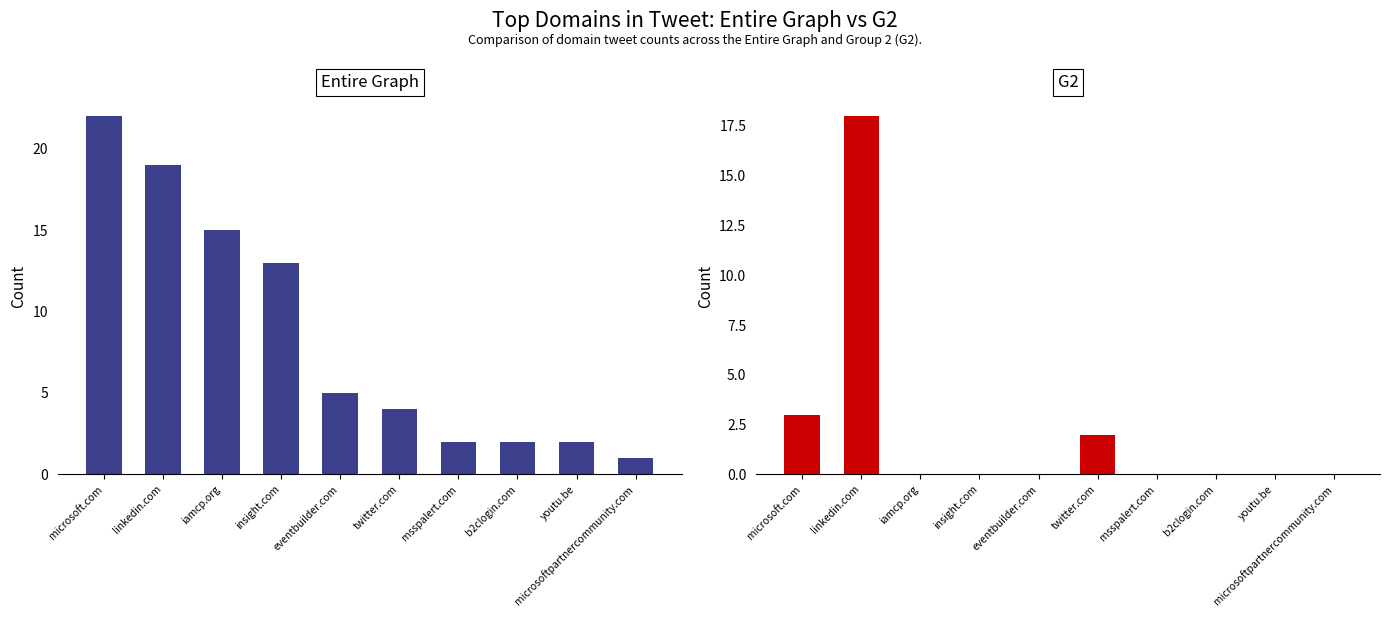

How many series are shown in this chart?

2